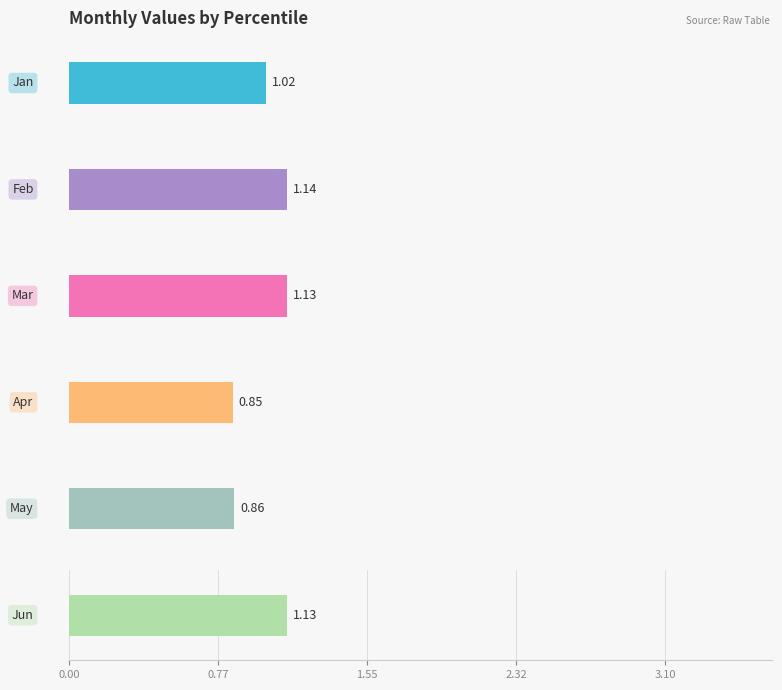

What is the average value of the Feb series?

1.1